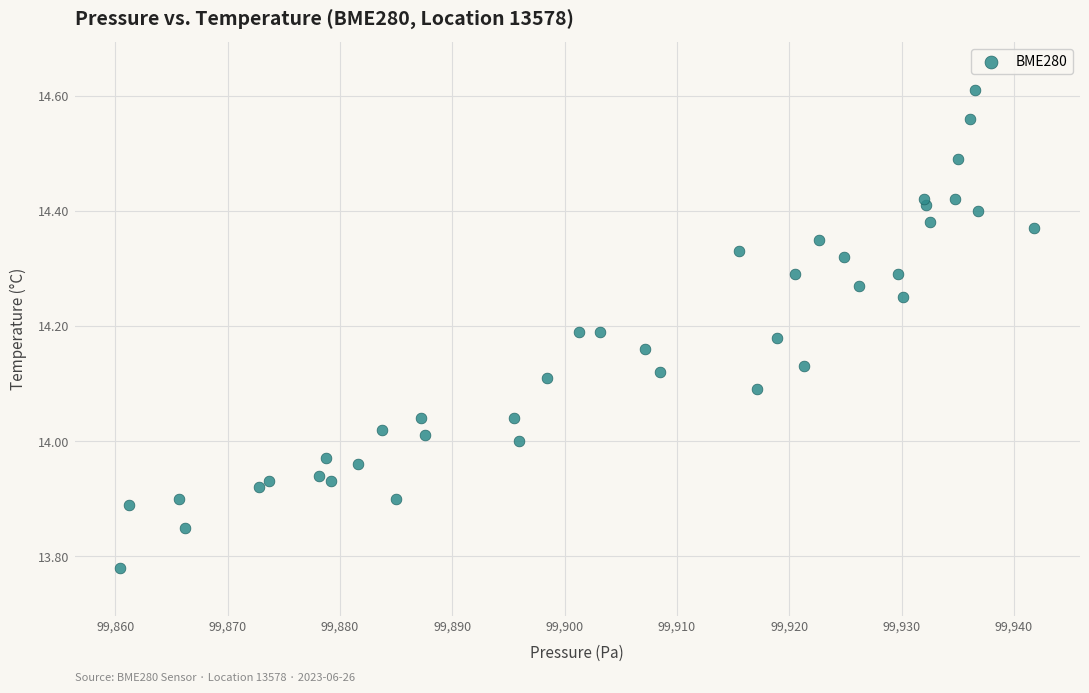

What is the range of X values (max minus min)?

81.4